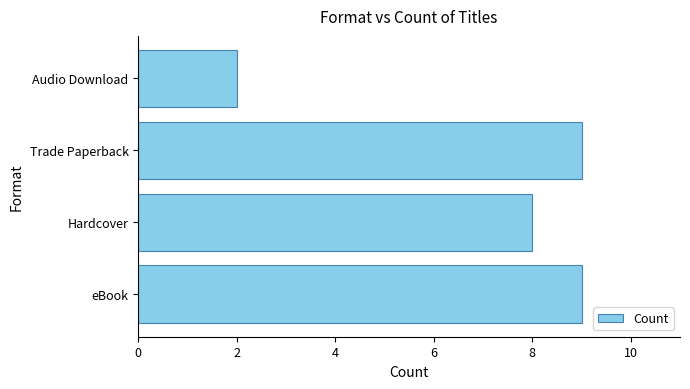

Approximately how many times larger is the value at eBook compared to Trade Paperback?

1.0